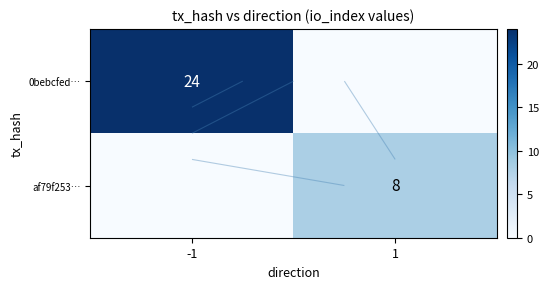

What is the difference between the 0bebcfed… values at -1 and 1?

24